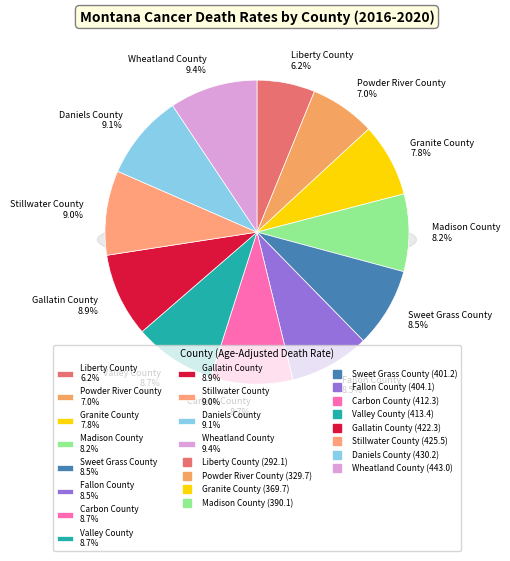

The Powder River County slice represents 7% of the pie. True or false?

True